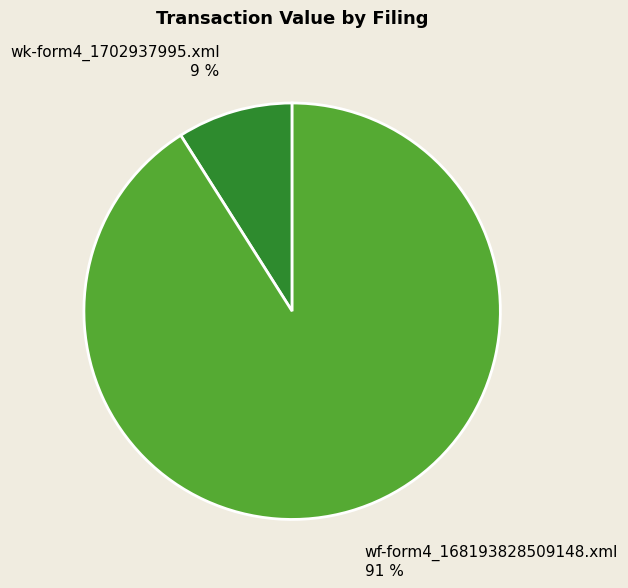

To the nearest percent, what is the difference between the largest and smallest slice percentages?

82%